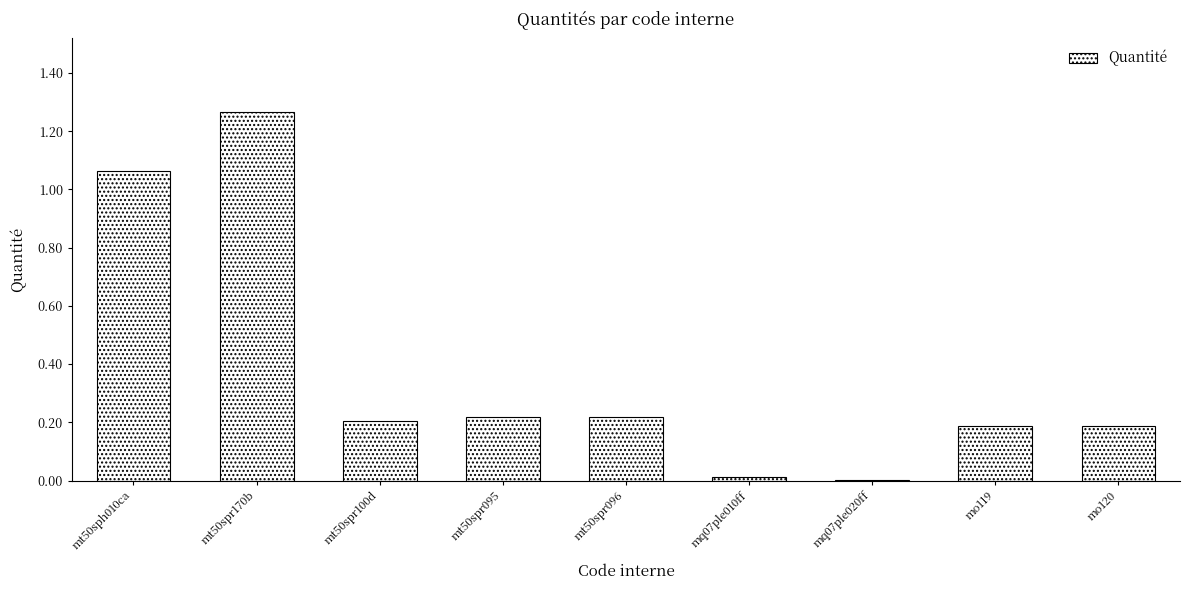

What is the average value?

0.4